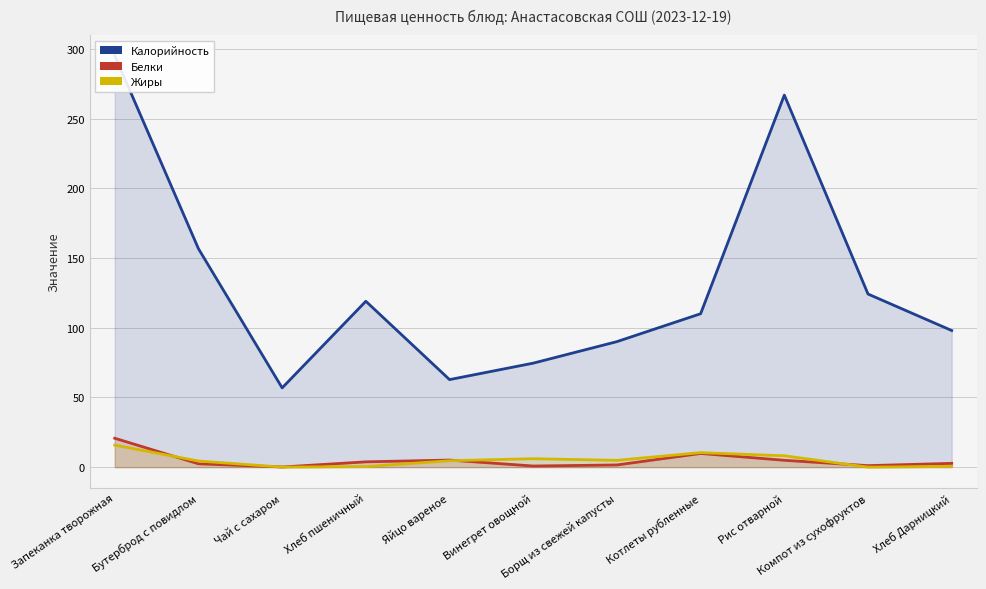

At which category does the chart reach its peak across all series?

Запеканка творожная